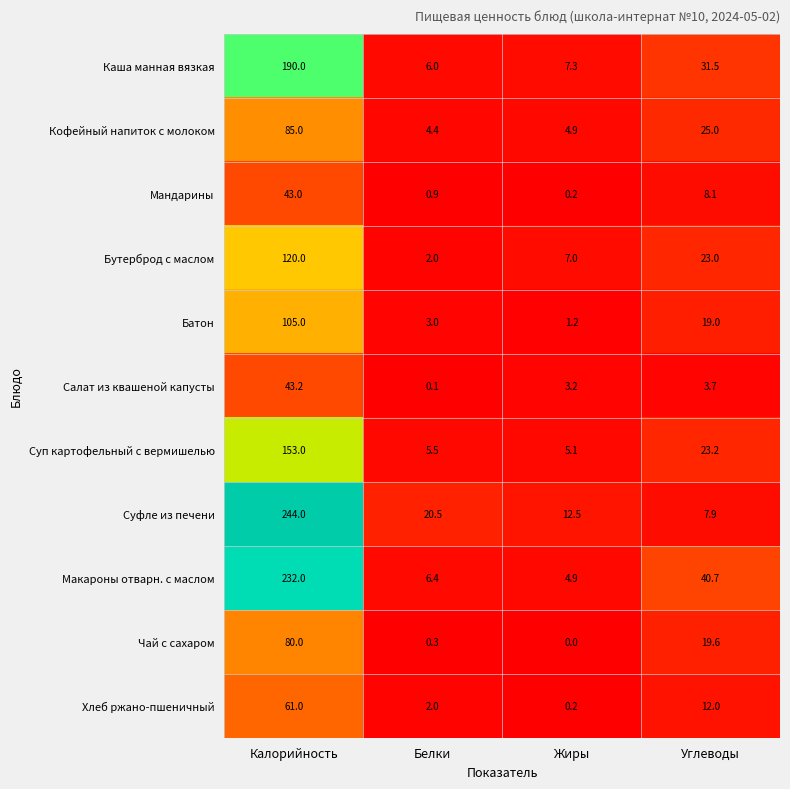

Which category has the highest value across all series?

Калорийность